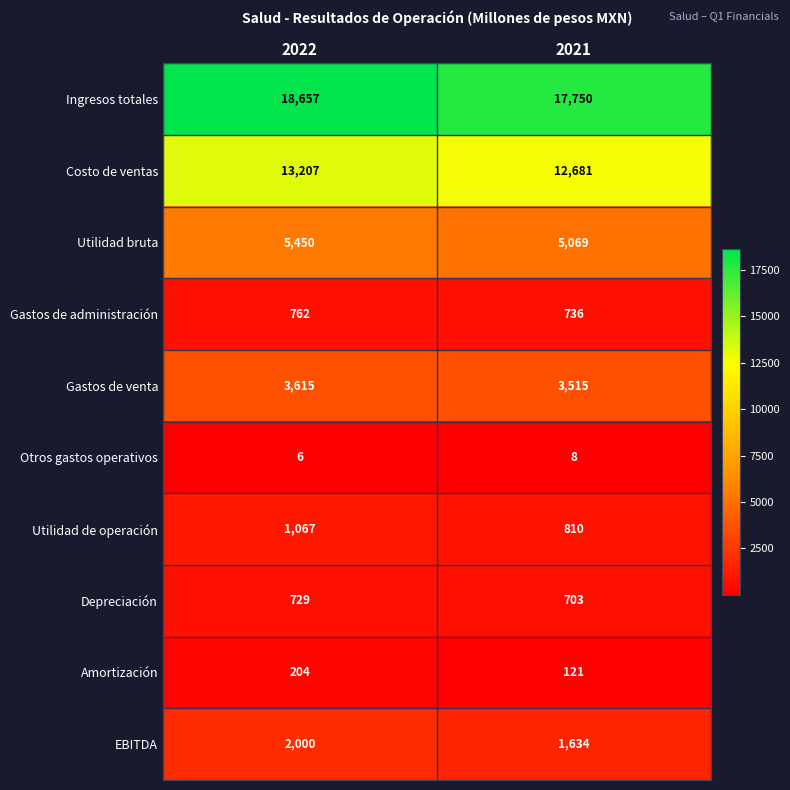

How many series are shown in this chart?

10